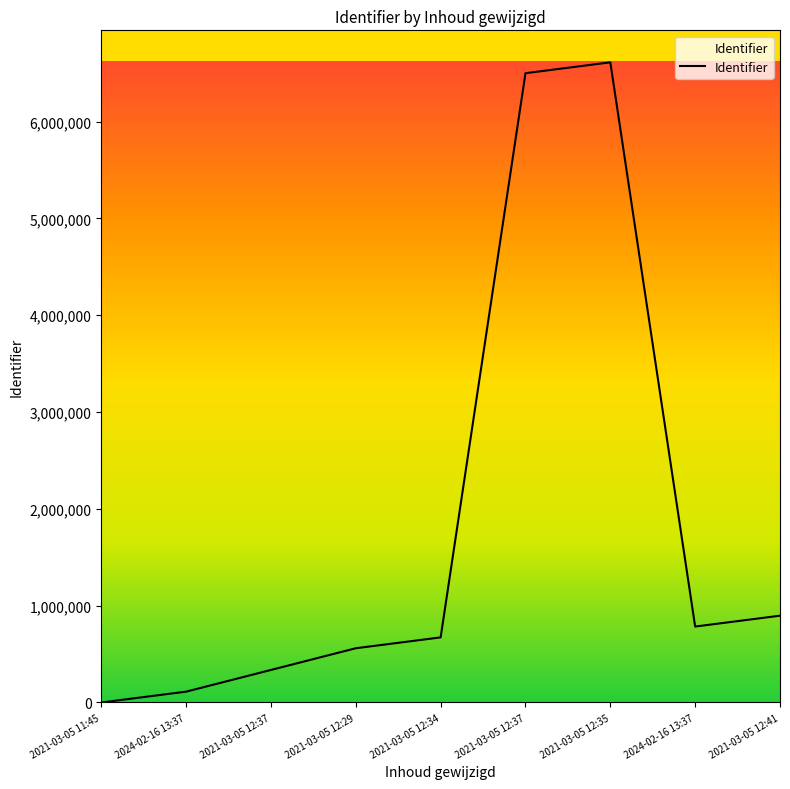

At which label does the data first exceed 672486?

2021-03-05 12:34